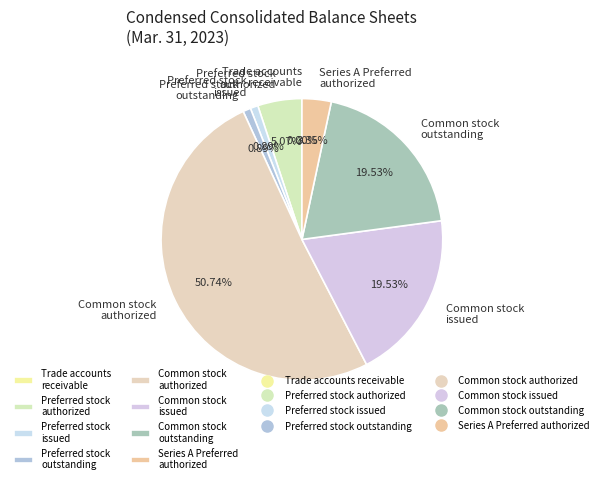

What is the majority slice?

Common stock authorized